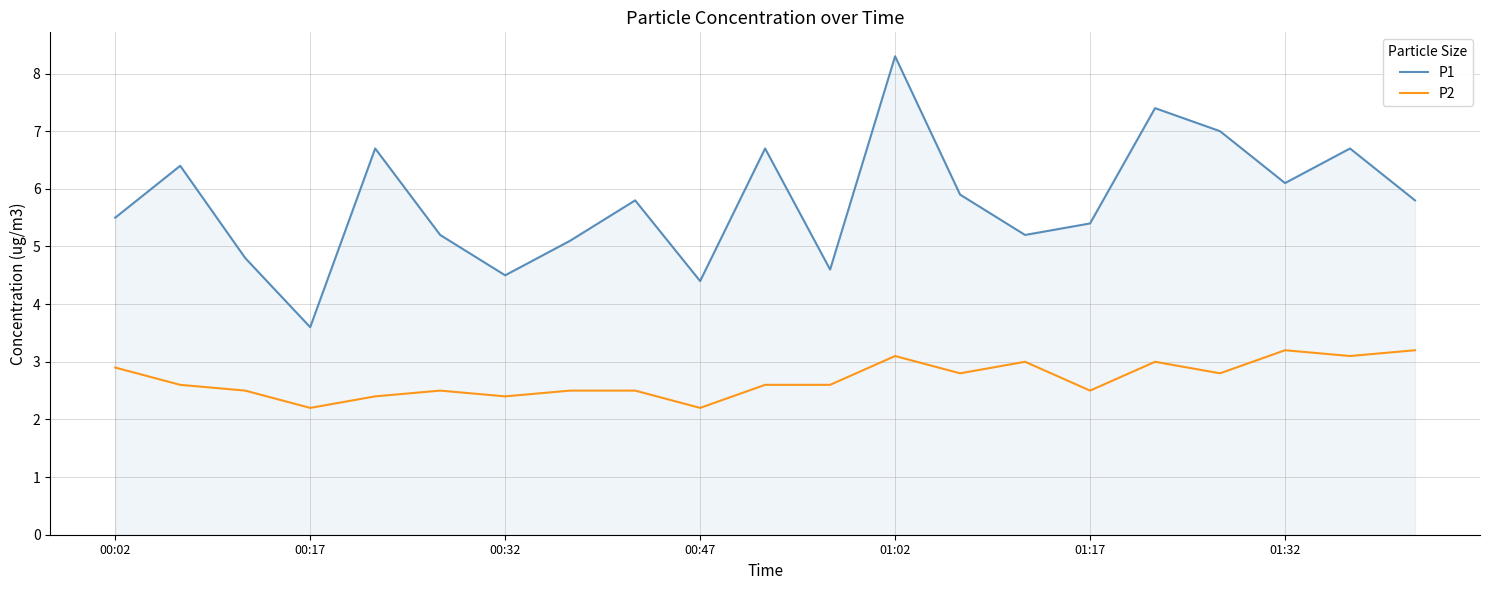

True or false: P2 and P1 cross at least once.

False